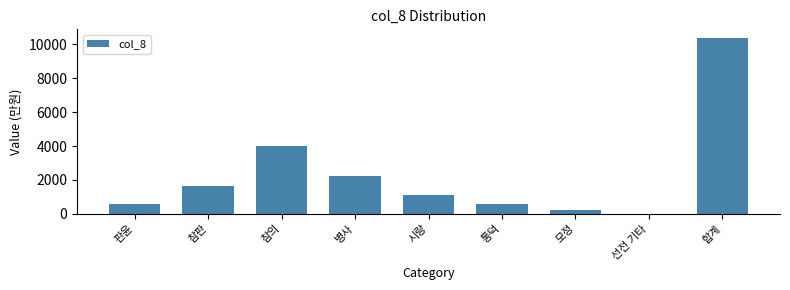

Reading right to left, what are all the values shown in this chart?

합계=10362	선전 기타=15	모정=209	통덕=555	시랑=1101	병사=2209	참의=4000	참판=1672	판윤=601